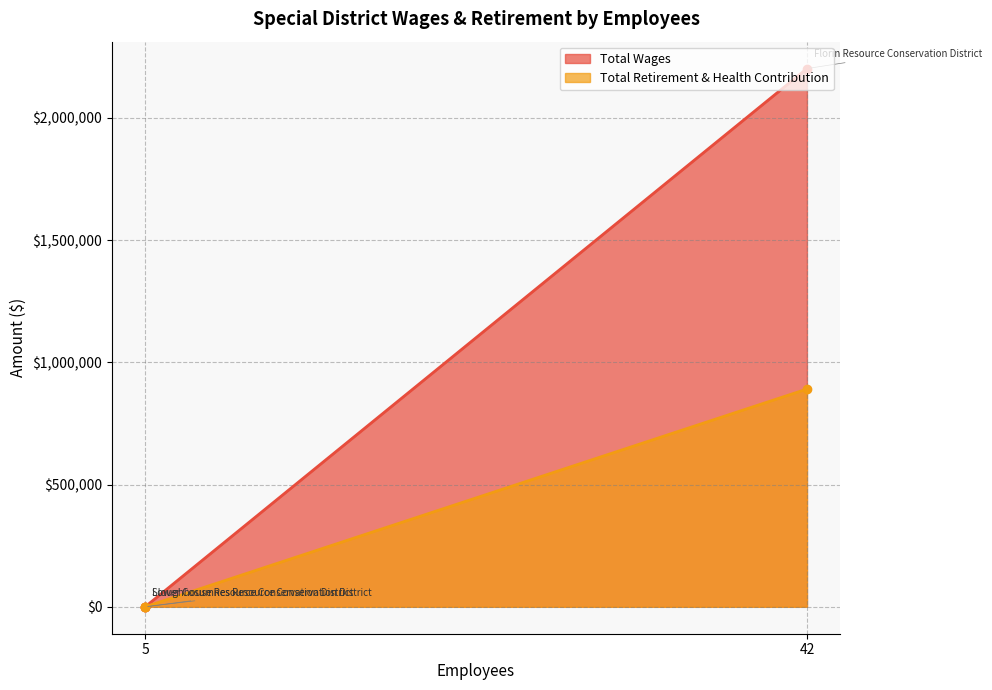

The value of Total Wages at Lower Cosumnes Resource Conservation District is 742201. True or false?

False